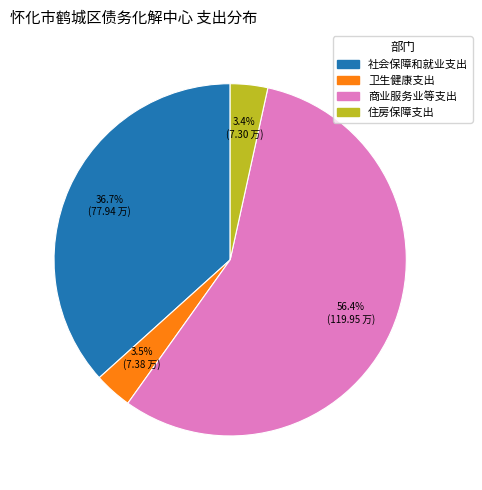

Which slice is the largest?

商业服务业等支出